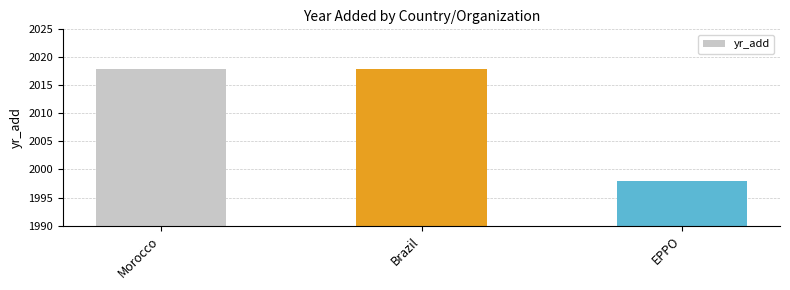

What is the value of the 3rd bar from the left?

1998